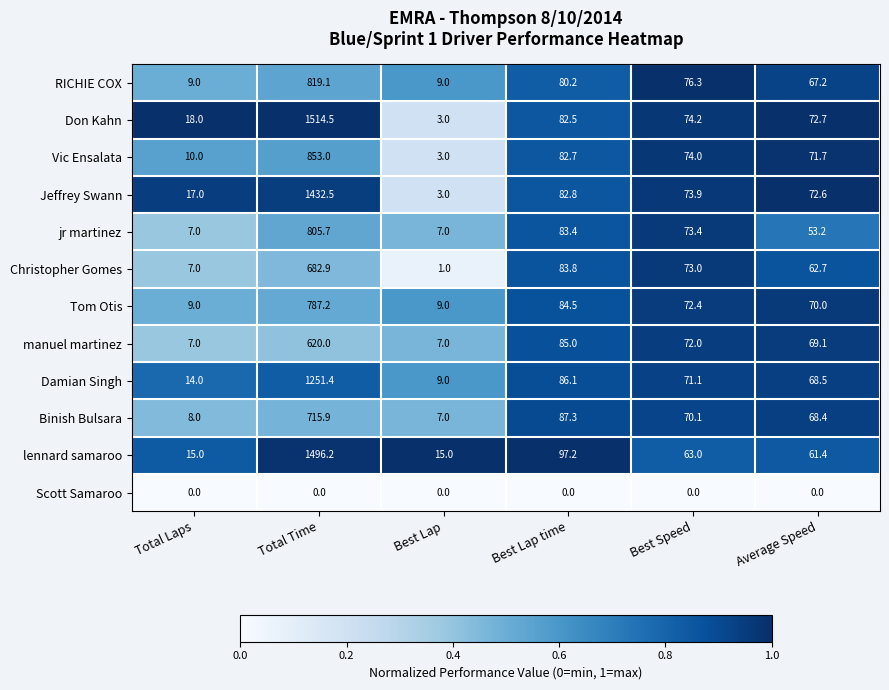

What is the total value across all series at Average Speed?

737.5